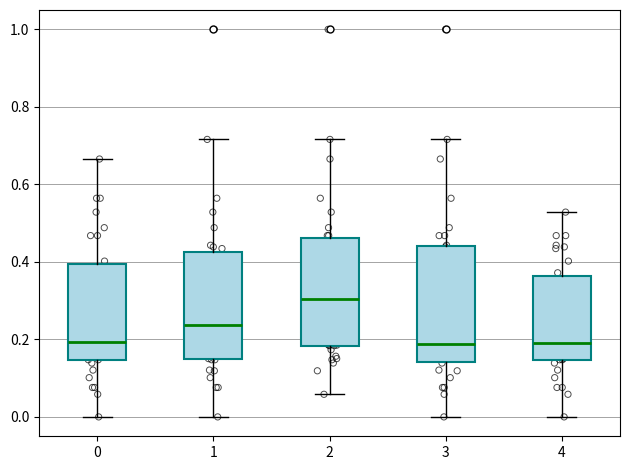

Where is the lower edge of the box at x = 3 on the y-axis? The values are not printed on the chart, so give them approximately, as read against the axis.

0.14